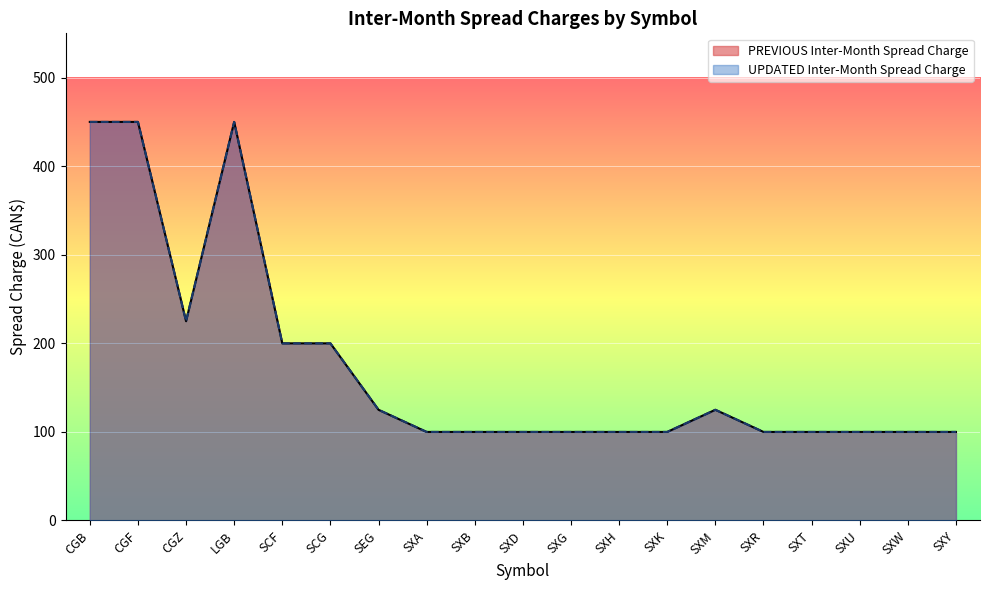

At how many categories does at least one series exceed 367?

3